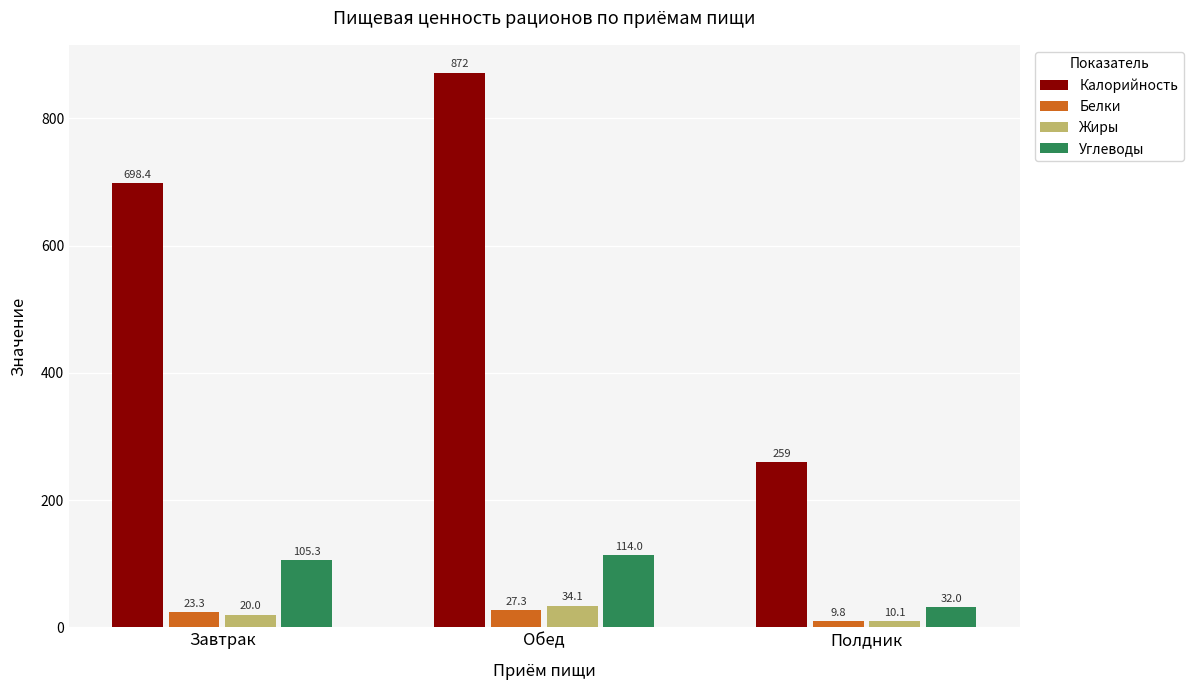

At which category does the chart reach its minimum across all series?

Полдник